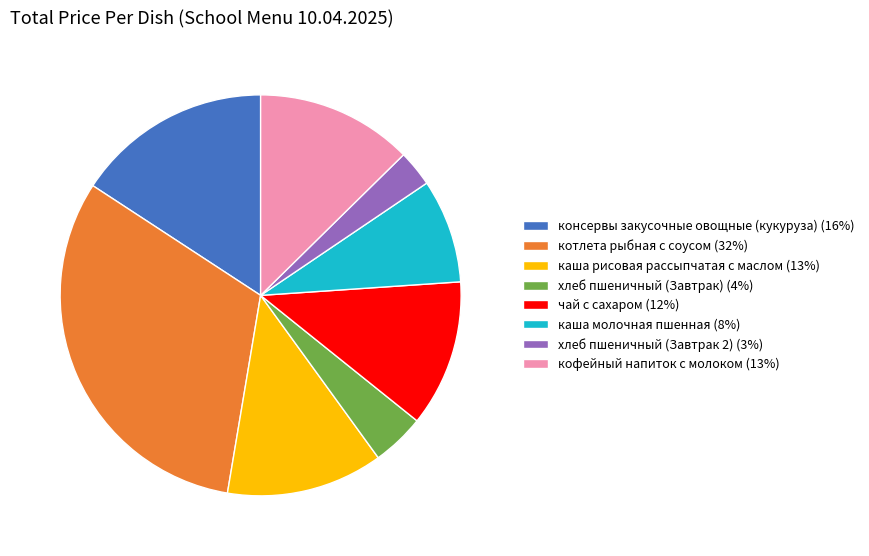

How many segments does this pie chart have?

8